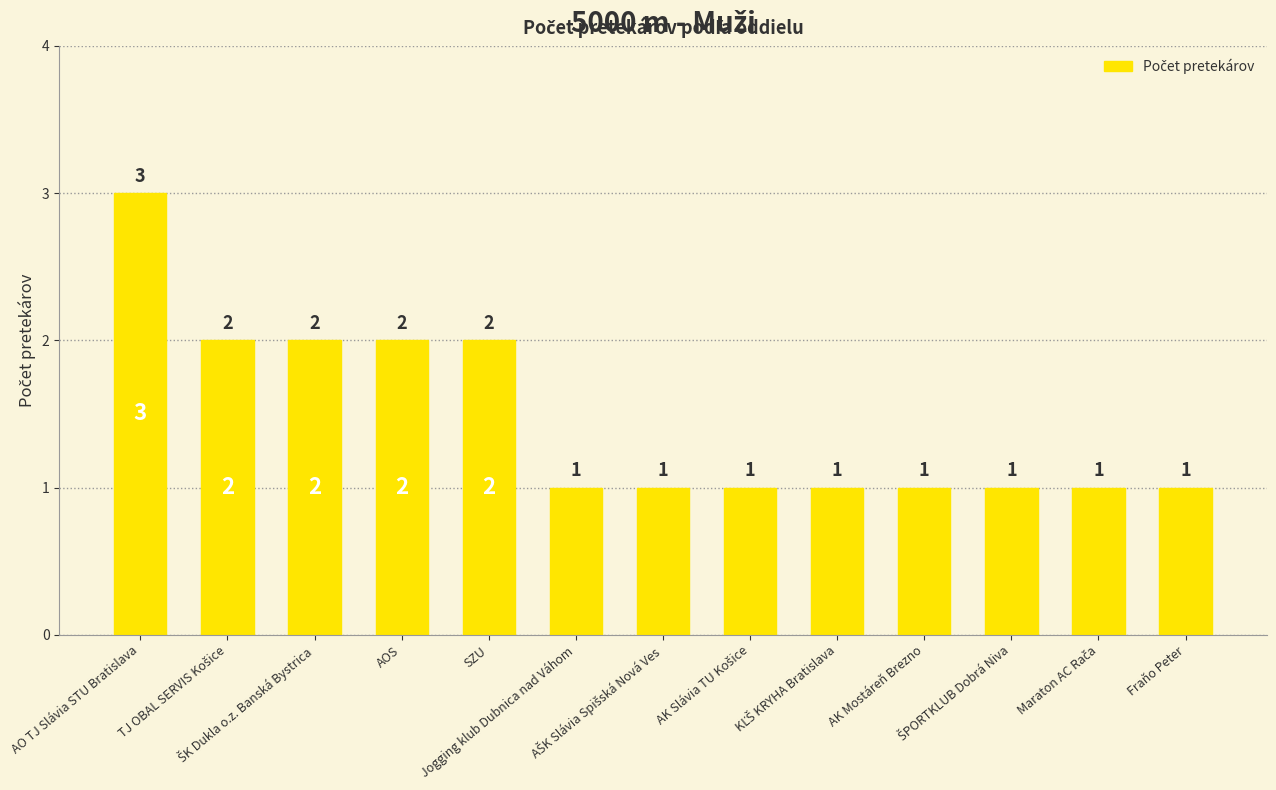

Are the bars grouped side by side (vs. stacked)?

No